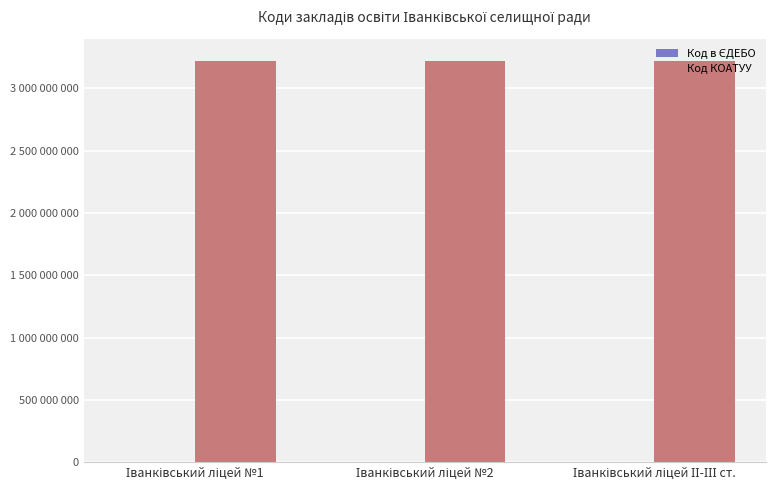

Is it true that Код КОАТУУ equals 3222055100 at Іванківський ліцей №1?

True